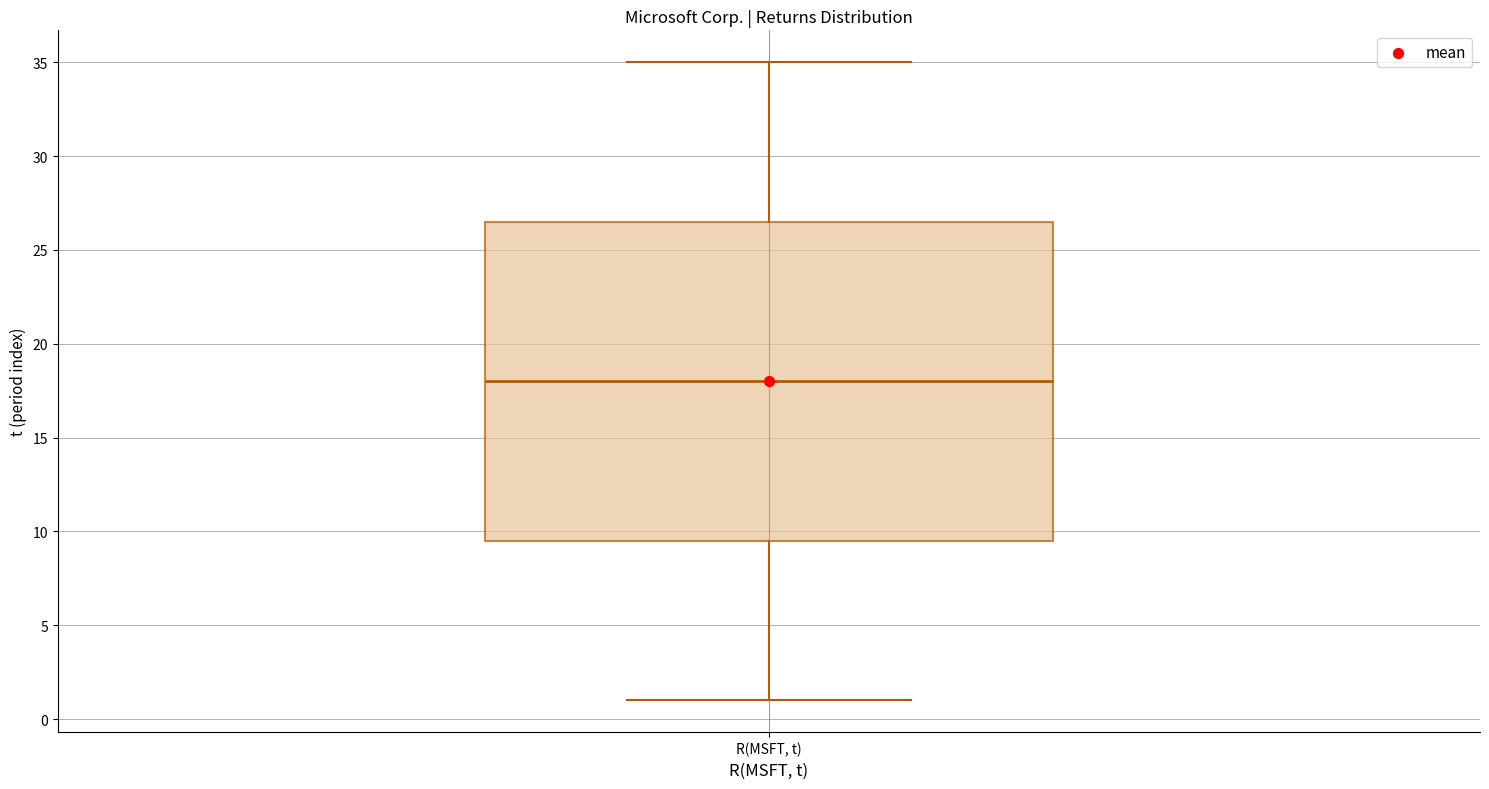

Read this box plot against the y-axis: the position of the median line, the range covered by the box, and the ends of both whiskers. The values are not printed on the chart, so give them approximately, as read against the axis.

median 18.0, box 9.5 to 26.5, whiskers 1.0 to 35.0